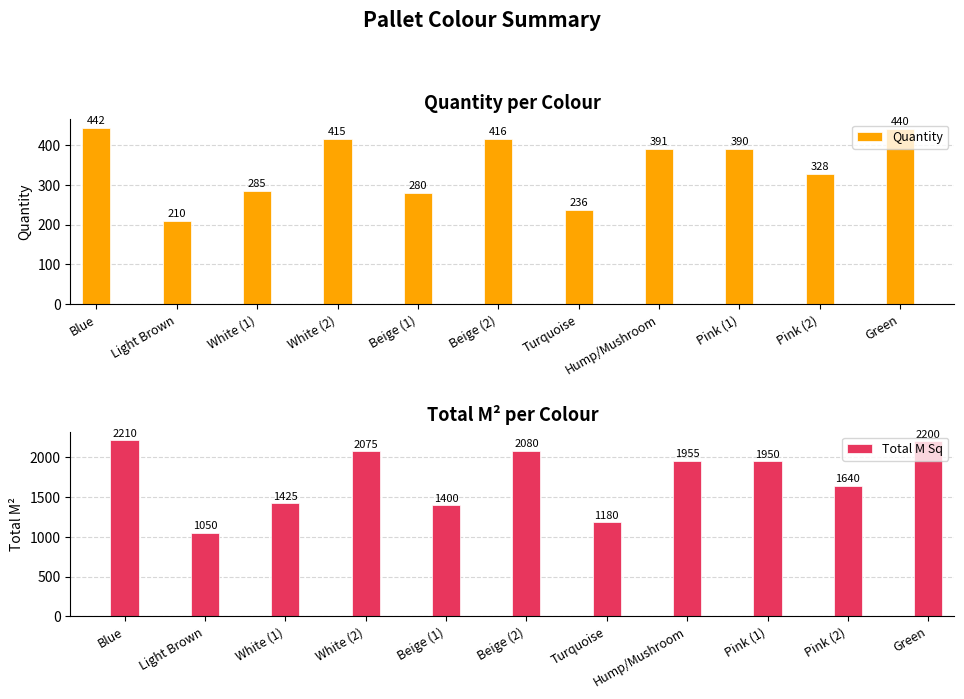

At Beige (1), list the series in order from smallest to largest.

Quantity, Total M Sq